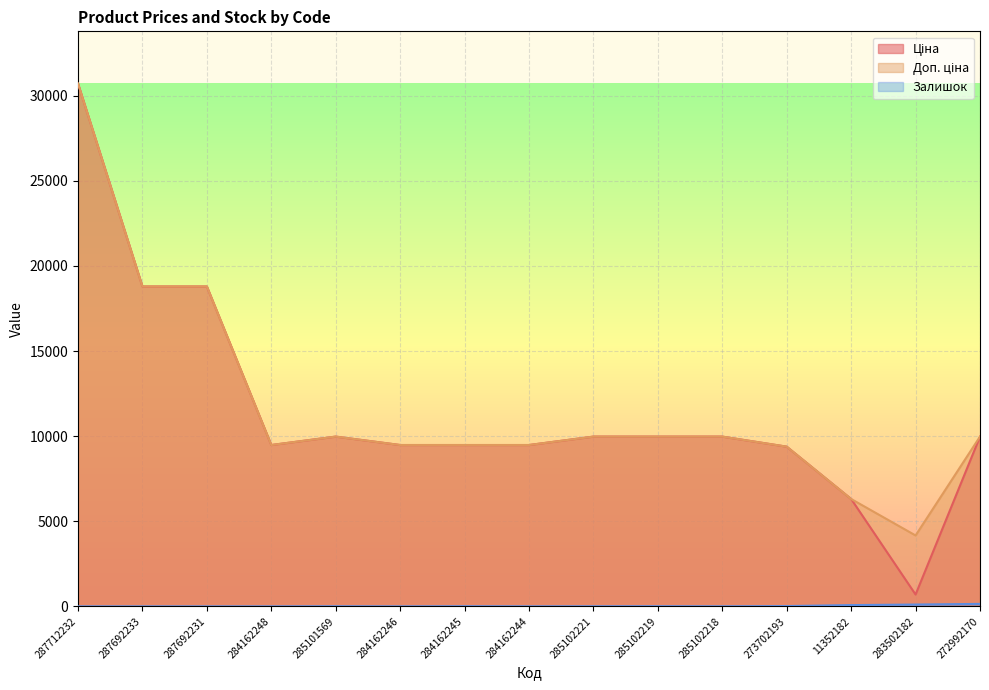

What is the difference between the maximum and second lowest values in the Ціна series?

24408.4